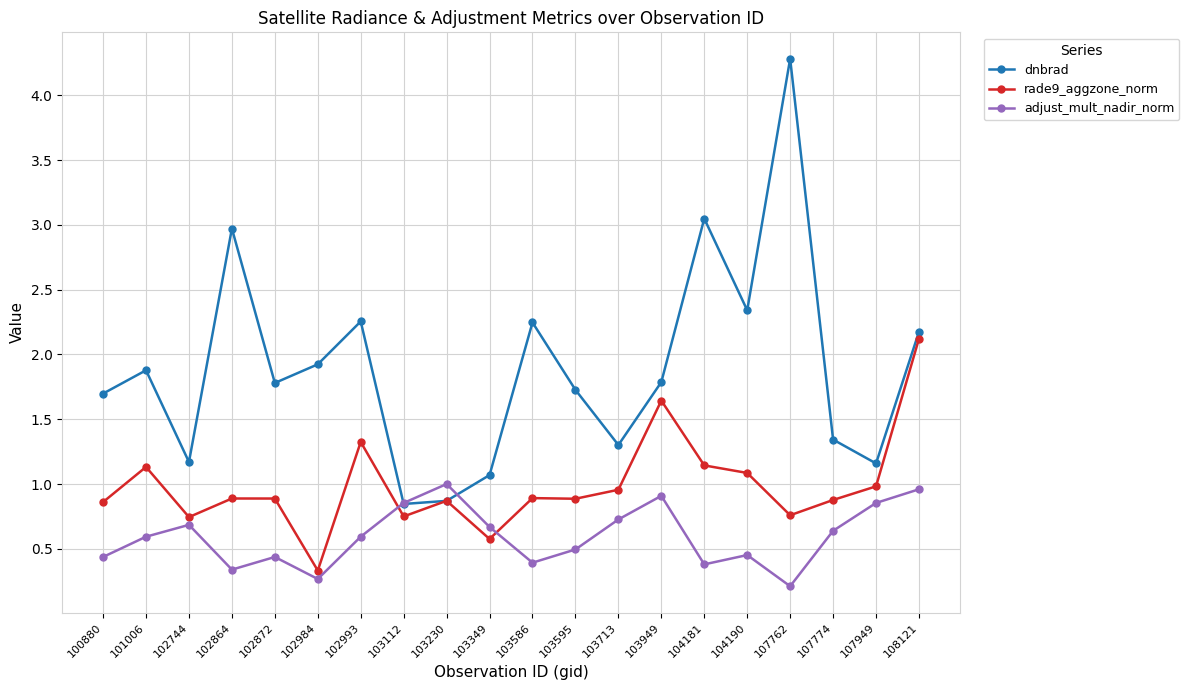

True or false: rade9_aggzone_norm has a value of 0.9 at 102864.

True